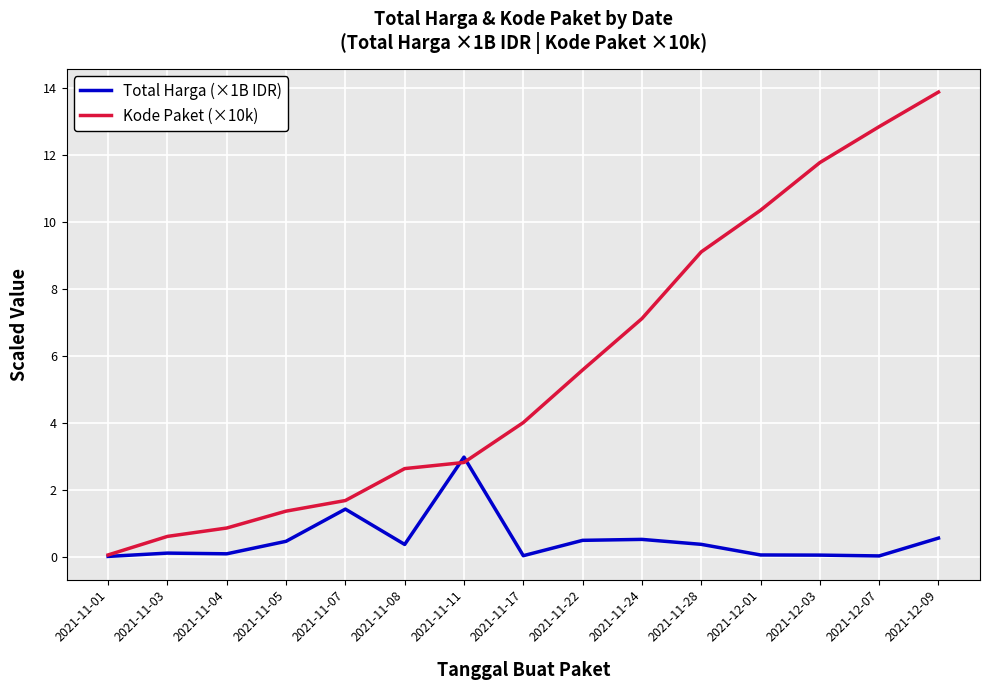

List the labels in order of Kode Paket (×10k) value, smallest first.

2021-11-01, 2021-11-03, 2021-11-04, 2021-11-05, 2021-11-07, 2021-11-08, 2021-11-11, 2021-11-17, 2021-11-22, 2021-11-24, 2021-11-28, 2021-12-01, 2021-12-03, 2021-12-07, 2021-12-09